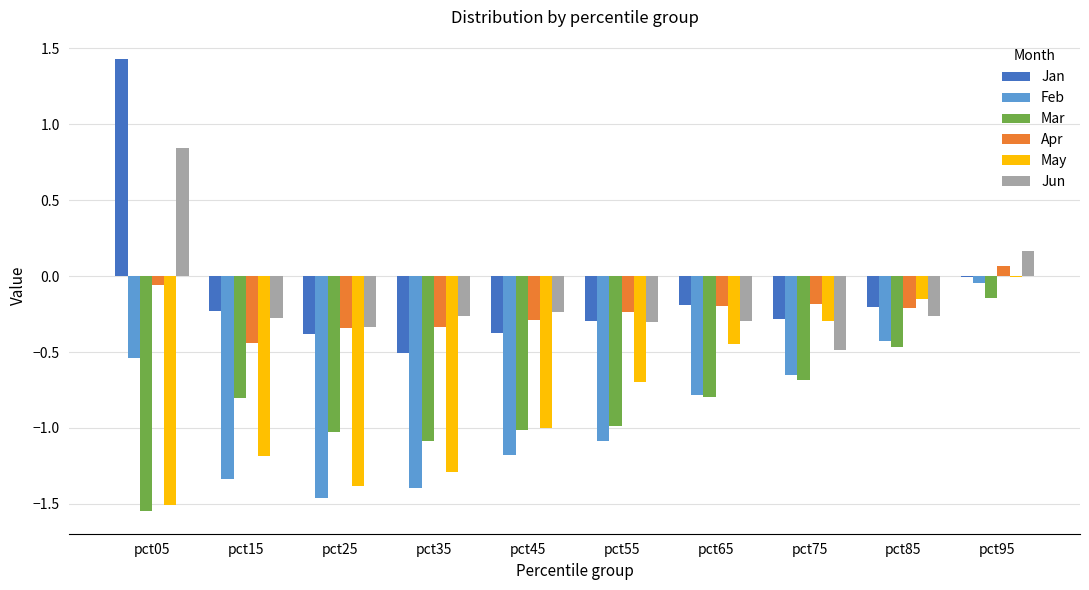

The Mar series shows -0.3 at pct85. True or false?

False